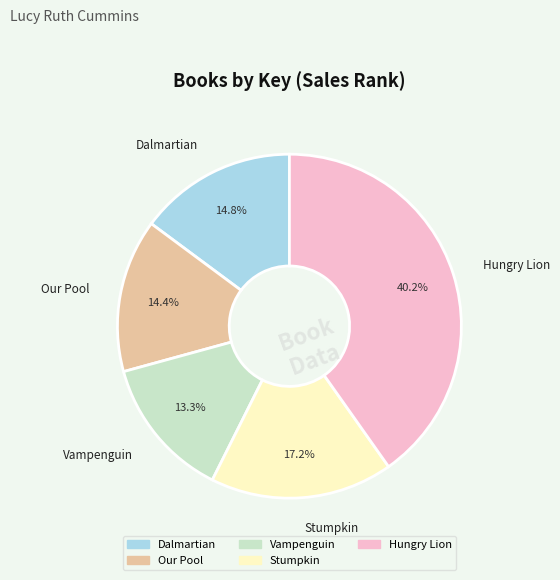

How many slices are in this pie chart?

5